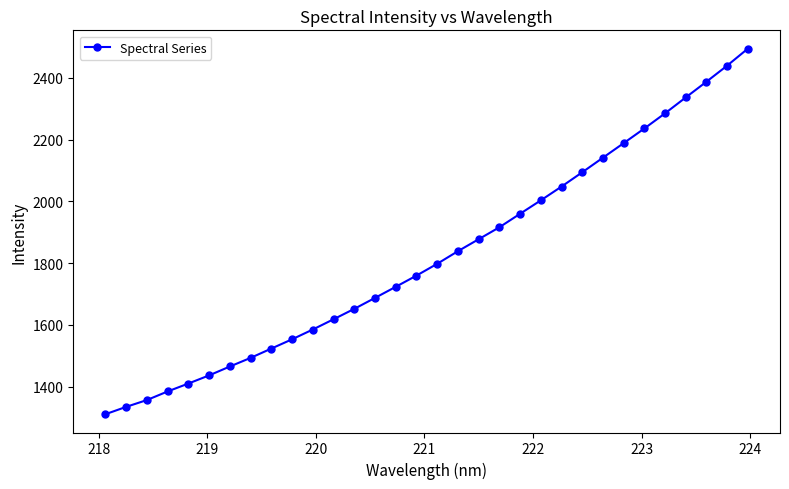

Count the number of categories in the chart.

32